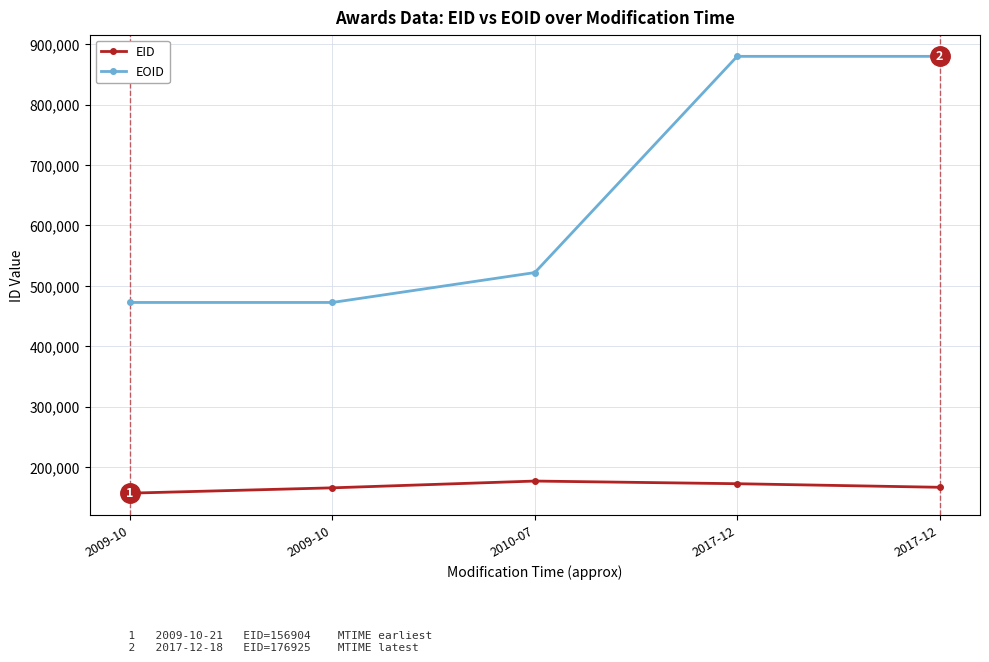

How many lines are shown in the chart?

2